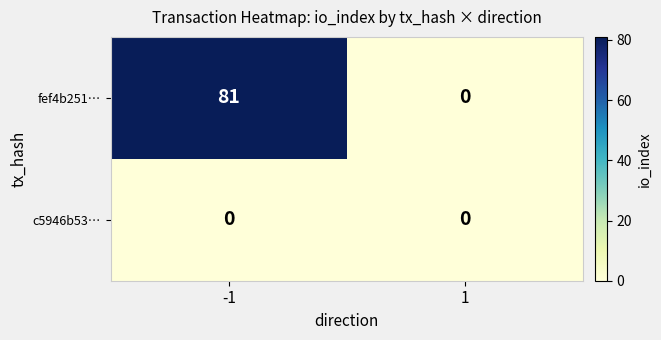

Which series has the largest total across all categories?

fef4b251…